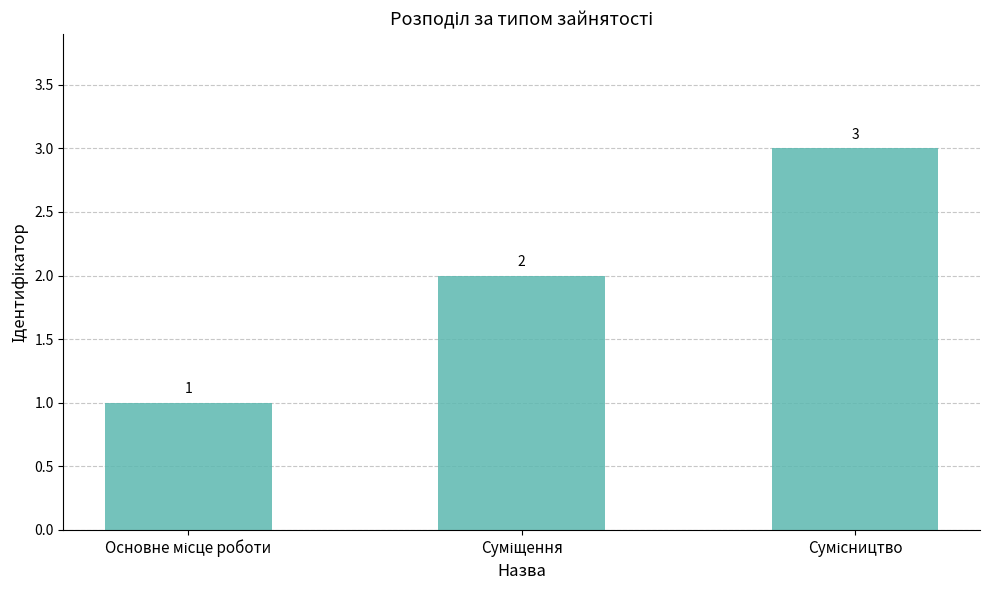

What is the value of the 1st bar from the left?

1